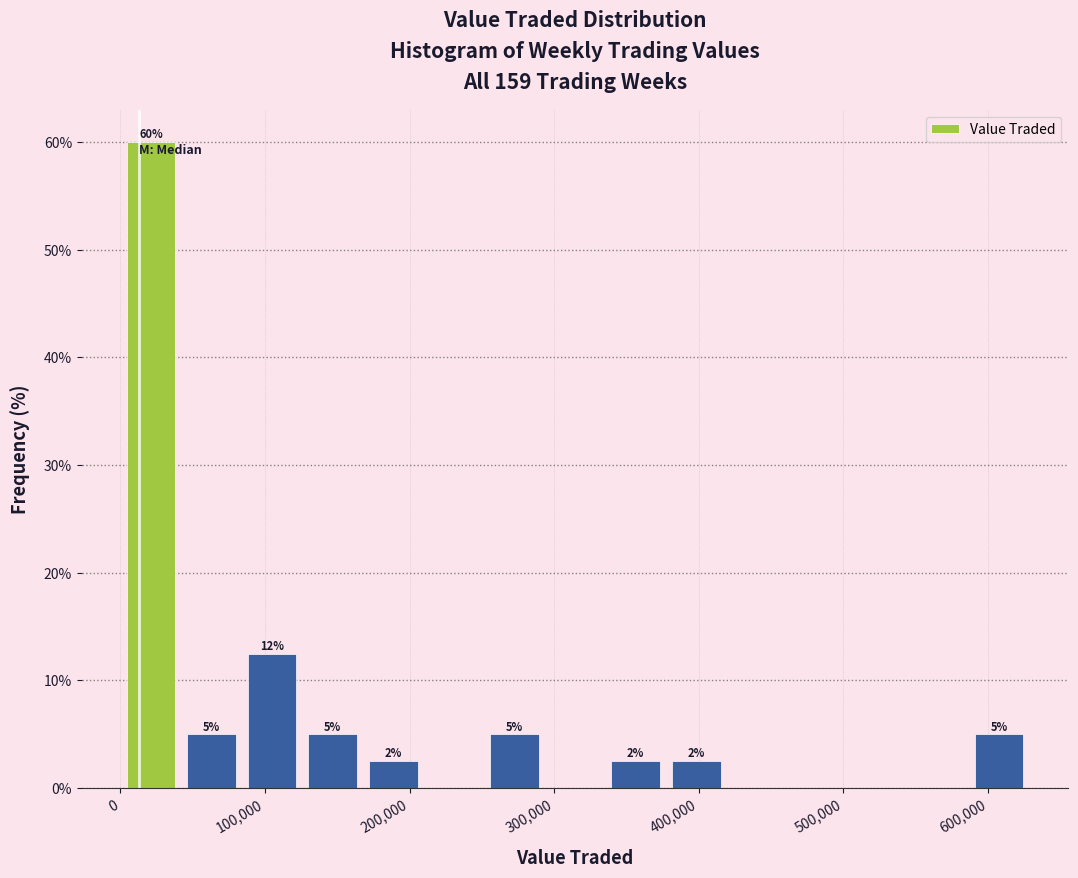

Which range on the x-axis has the tallest bar?

0 to 40000